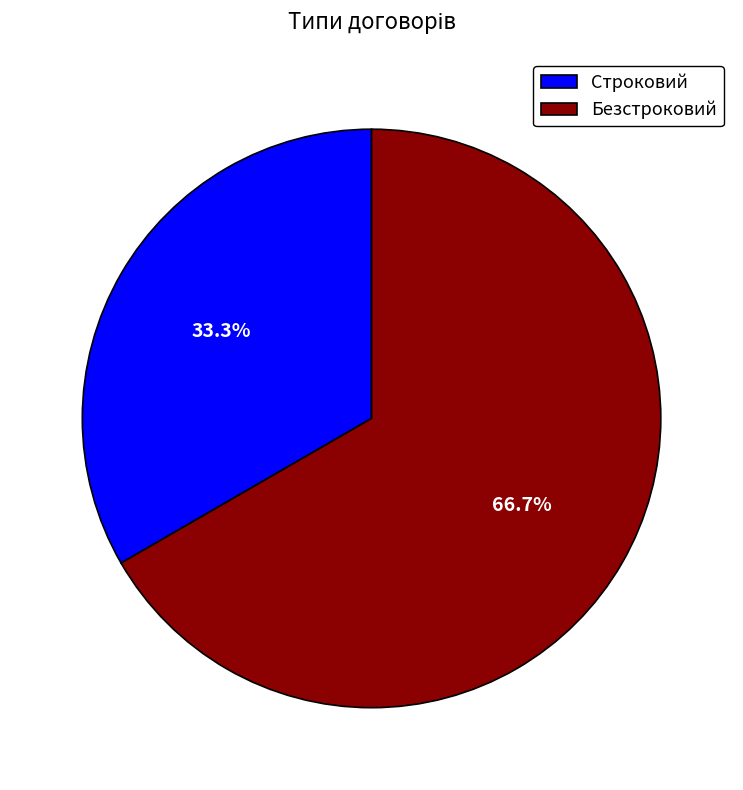

What is the ratio of the value at Безстроковий to the value at Строковий?

2.0